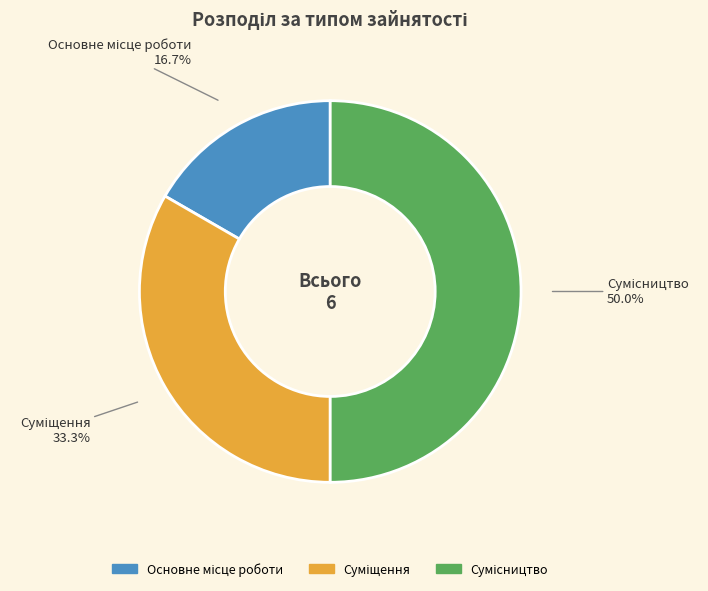

How many slices are in this pie chart?

3